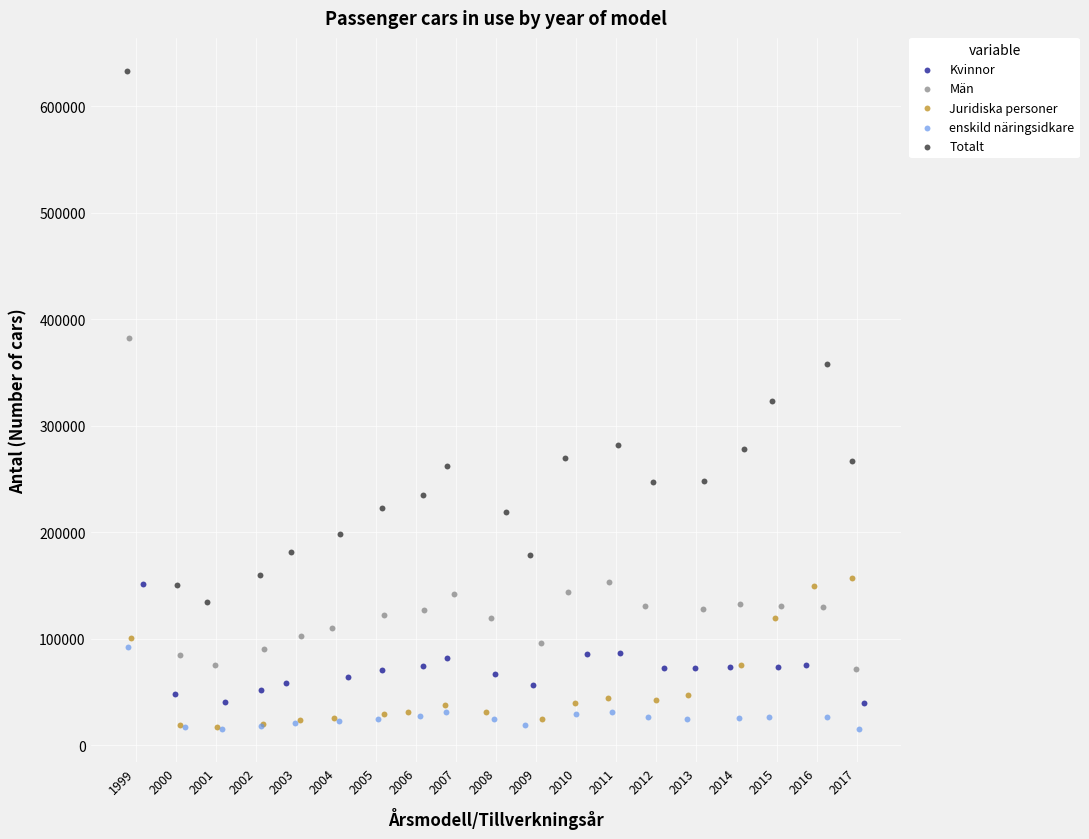

Which series reaches the maximum Y coordinate?

Totalt